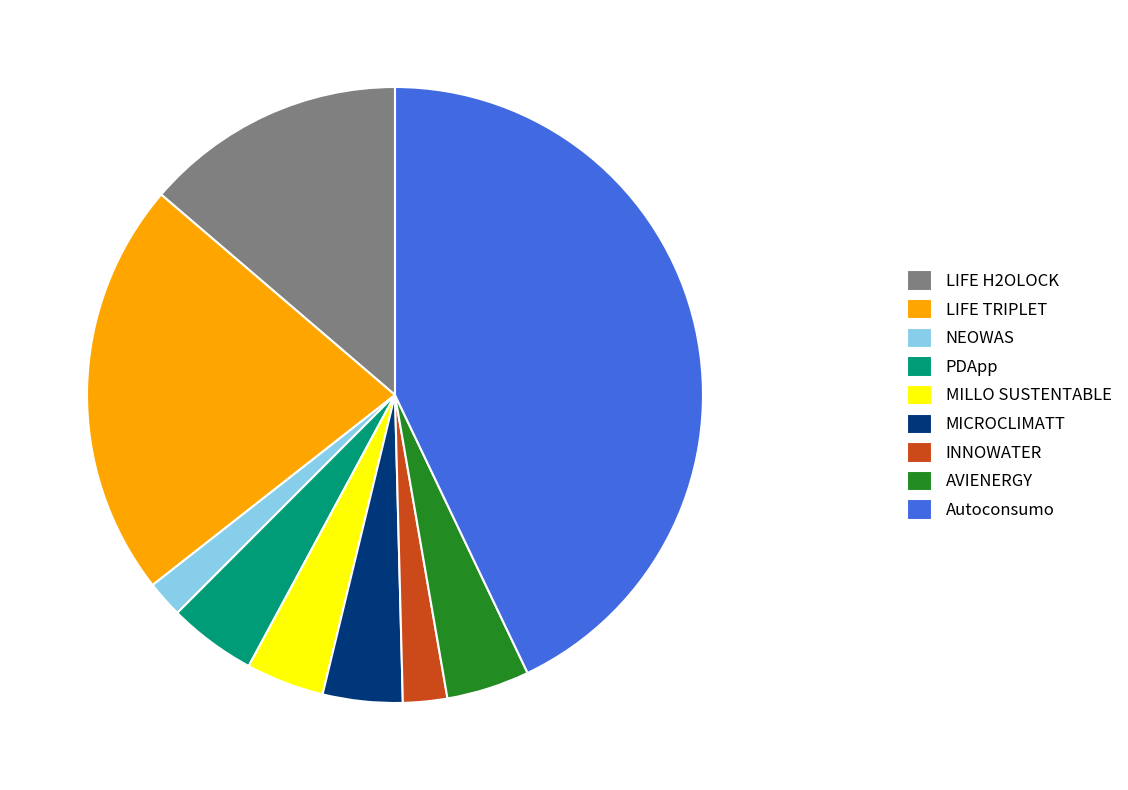

Which slice is the largest?

Autoconsumo